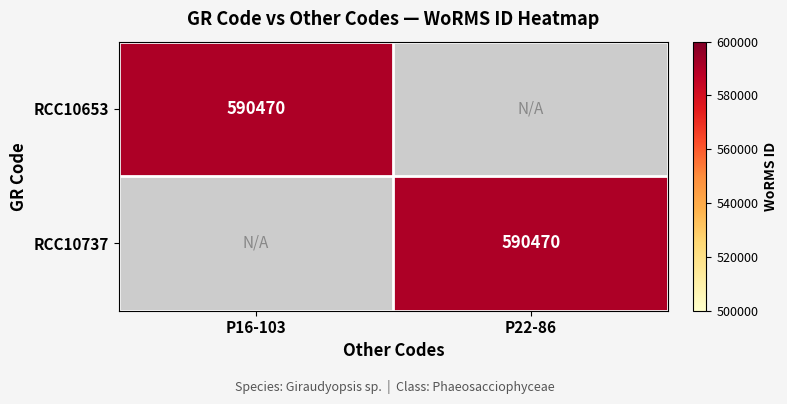

The value of RCC10653 at P16-103 is 590470. True or false?

True